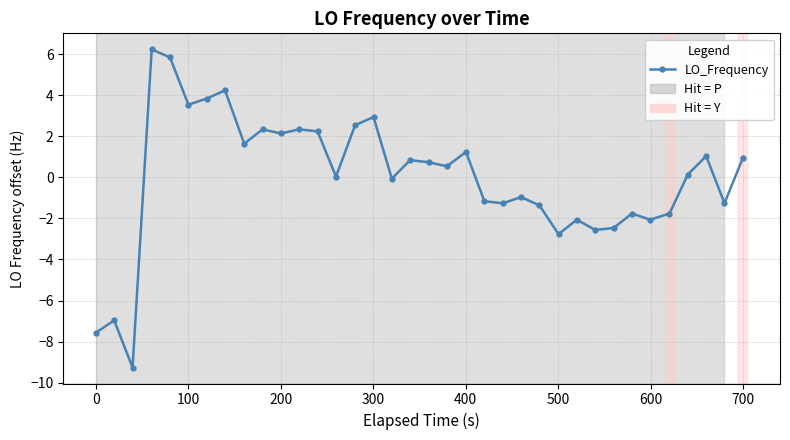

What is the greatest value displayed?

6.2